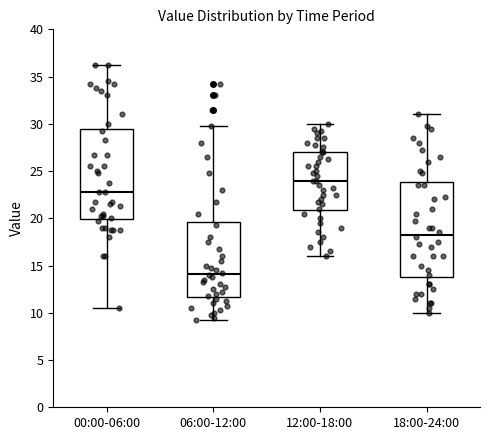

Which box's median line is the lowest?

06:00-12:00